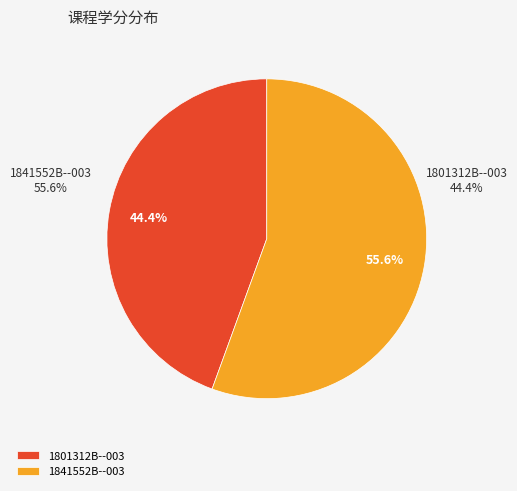

How much of the chart is everything except 1841552B--003?

44.4%